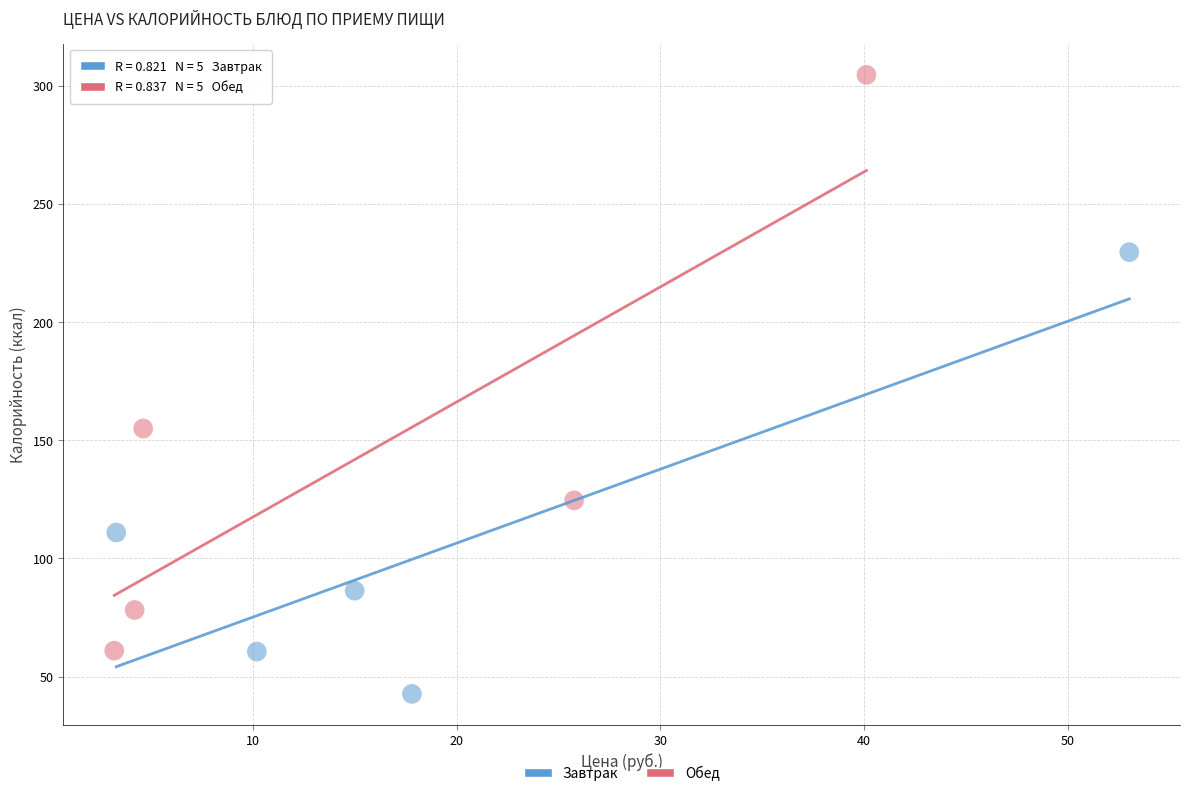

What are all the series names shown in the legend?

Завтрак, Обед